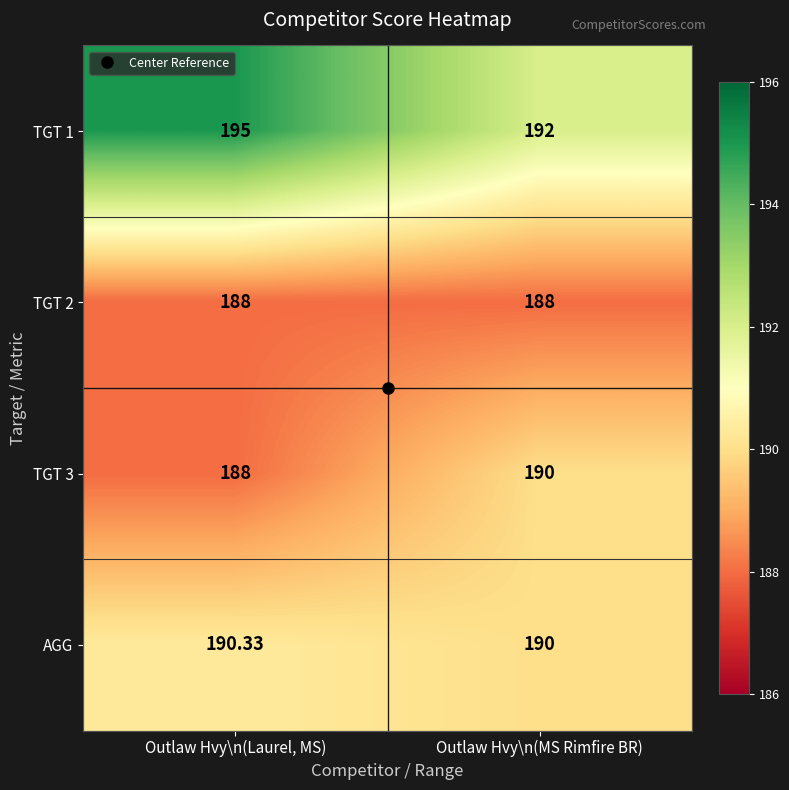

What is the total value across all series at Outlaw Hvy\n(Laurel, MS)?

761.3